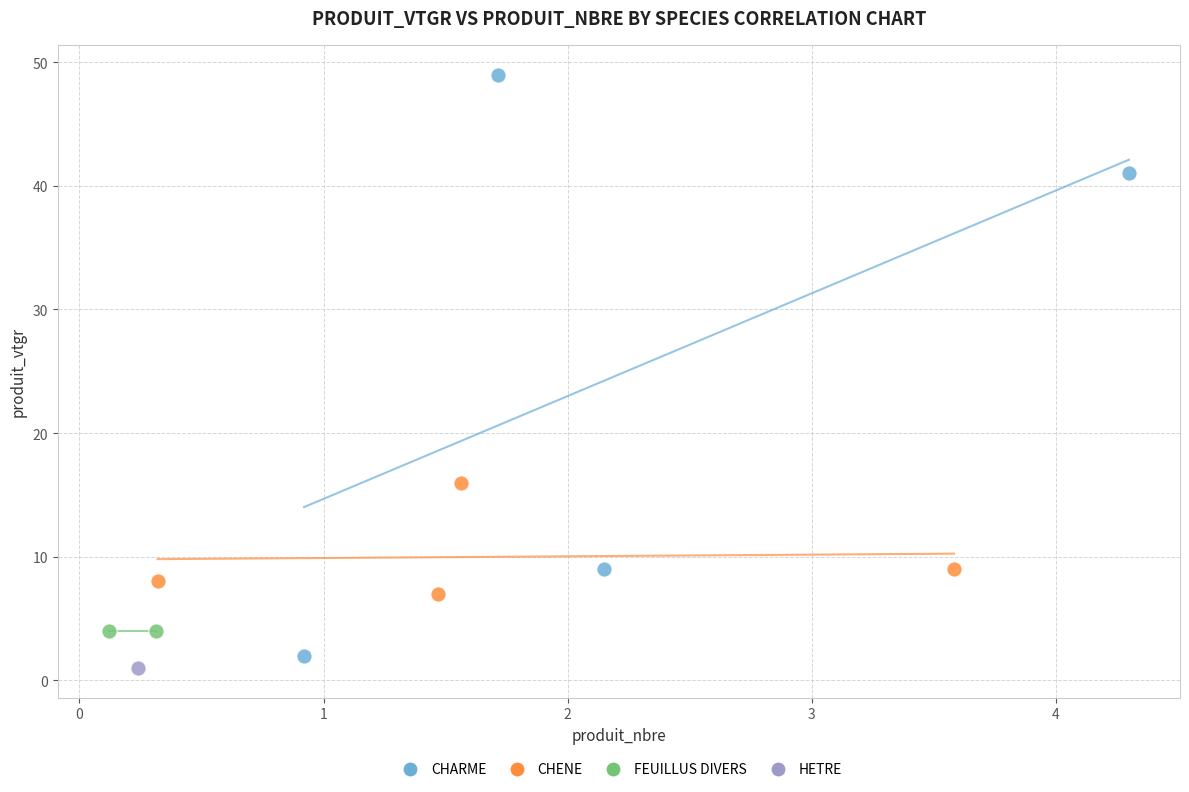

What are all the series names shown in the legend?

CHARME, CHENE, FEUILLUS DIVERS, HETRE